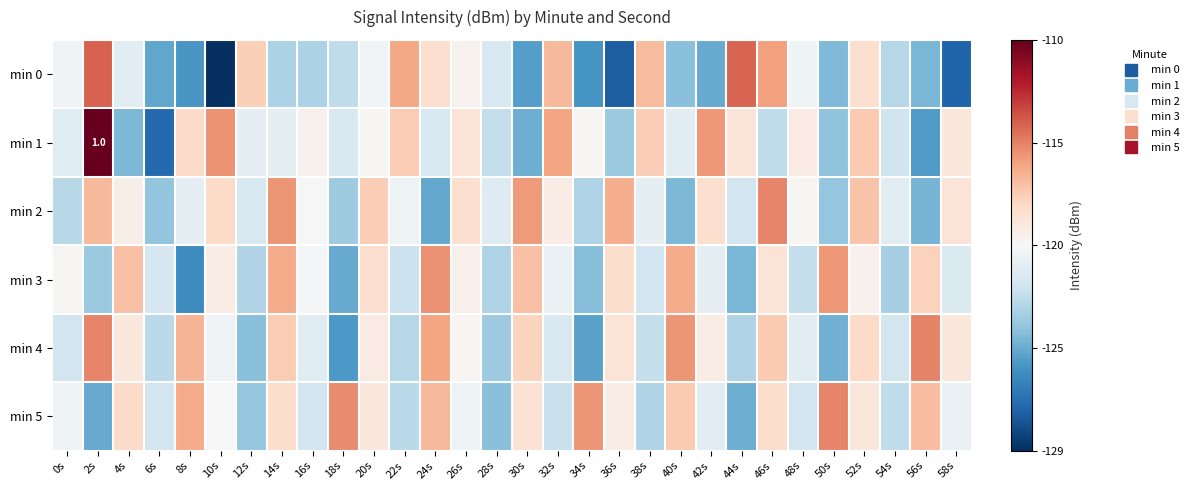

Is the value of min 0 at 36s greater than the value of min 2 at 16s?

No